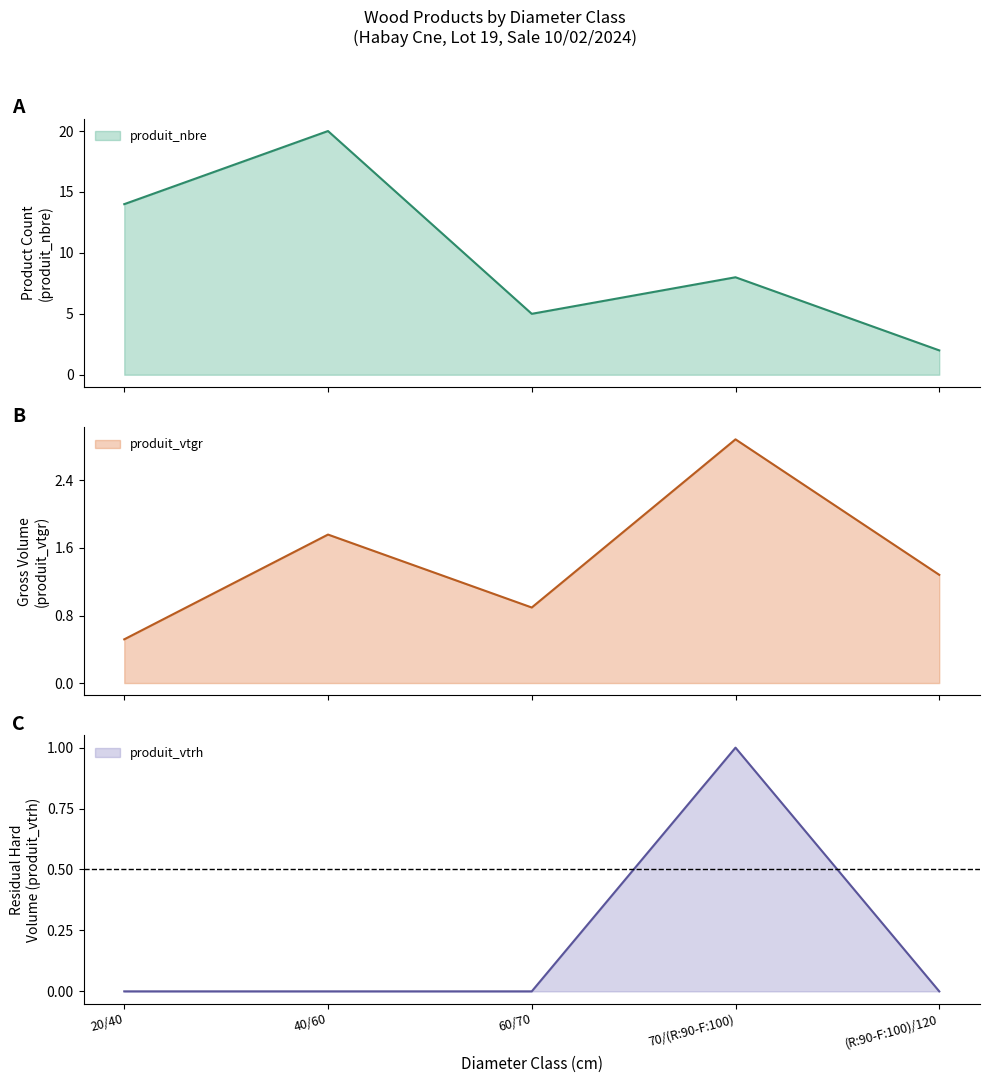

What position from the left is 40/60?

2